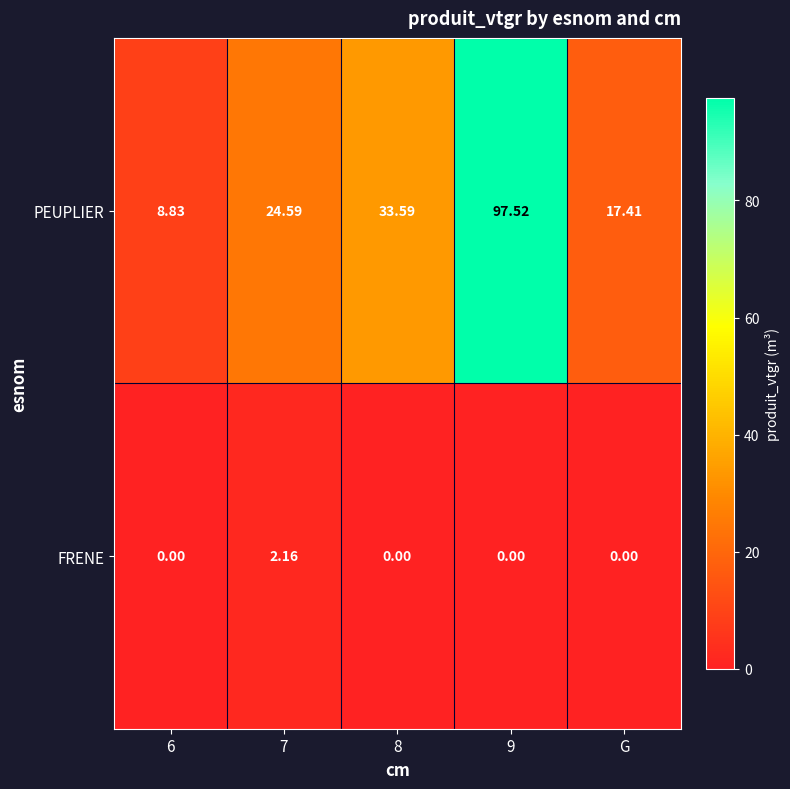

At 7, list the series in order from smallest to largest.

FRENE, PEUPLIER